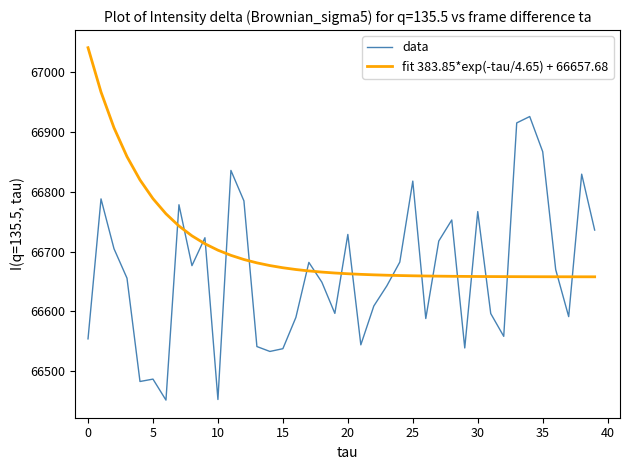

Which series ends up on top after the final intersection of fit 383.85*exp(-tau/4.65) + 66657.68 and data?

data